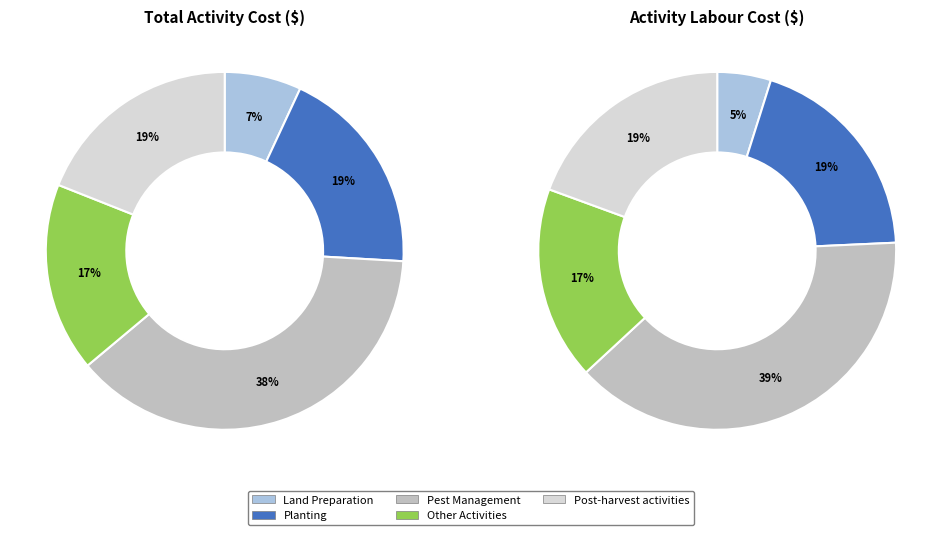

How many segments does this pie chart have?

5